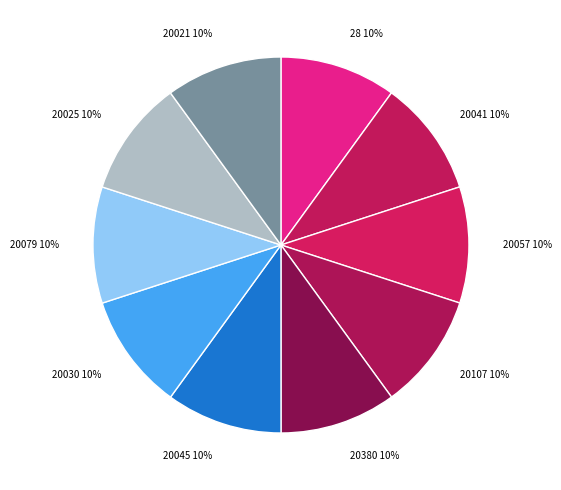

Combined, do 20107 and 20025 account for over 50%?

No